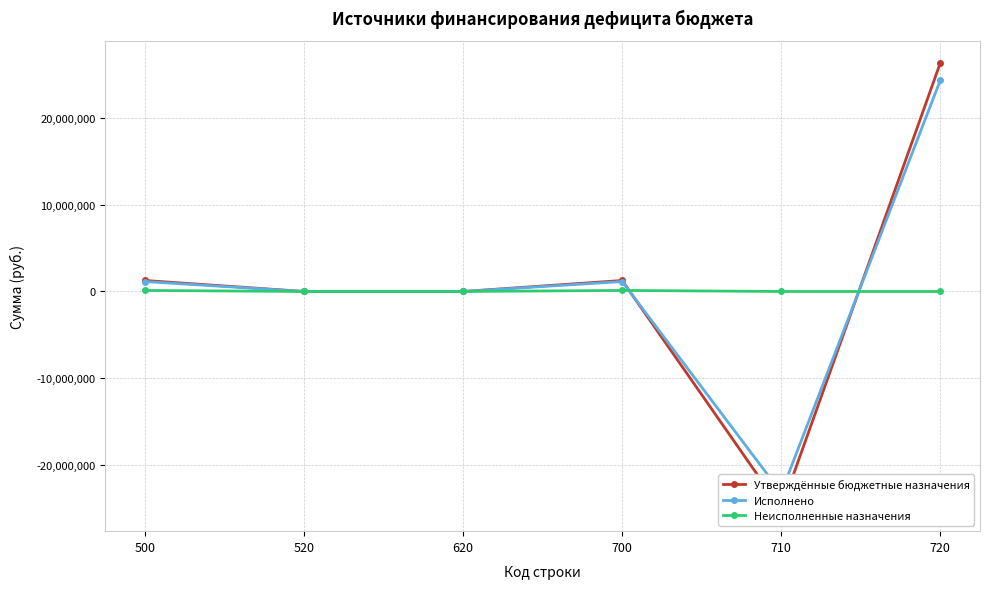

Rank the series by their maximum value, from highest to lowest.

Утверждённые бюджетные назначения, Исполнено, Неисполненные назначения